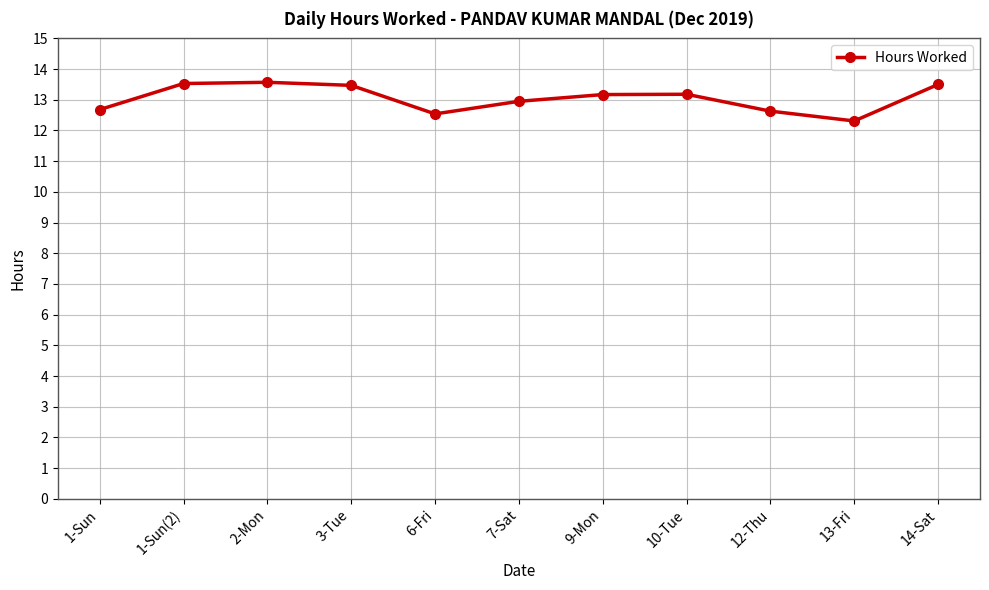

The chart shows a value of 18.7 at 13-Fri. True or false?

False